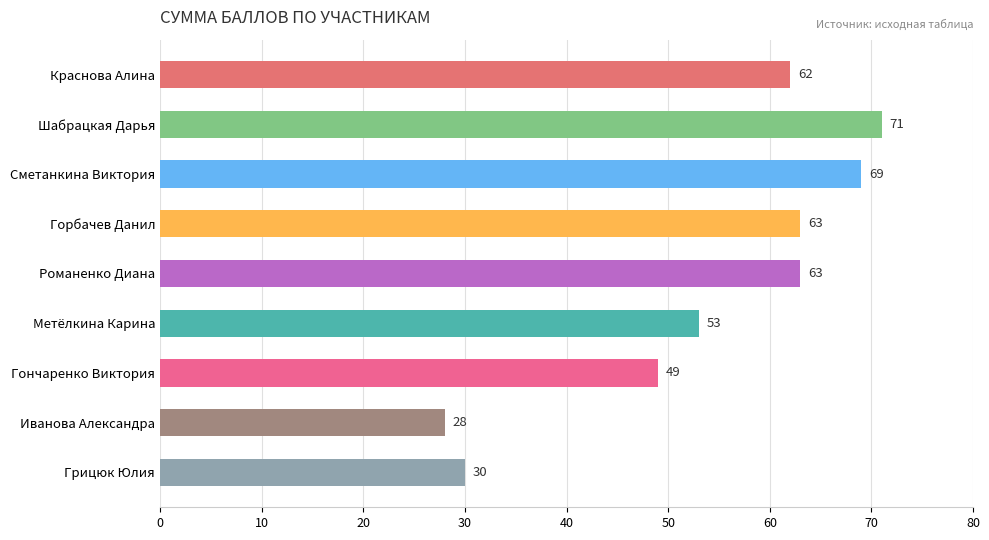

Where is the data nearest to the value 49?

Гончаренко Виктория